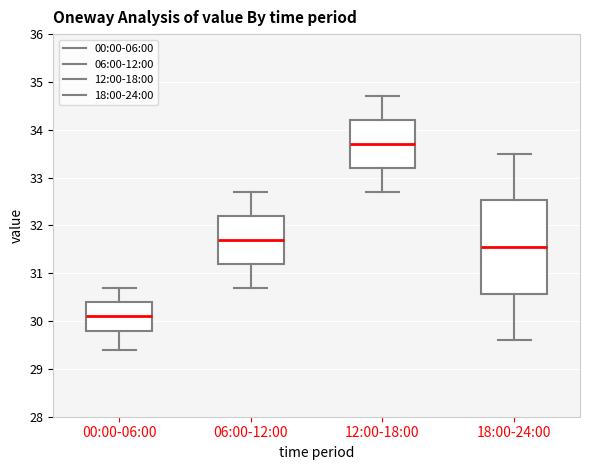

Reading left to right, transcribe this box plot: for each box, give where its median line is, the range the box spans, and where its two whiskers end, as read against the y-axis. The values are not printed on the chart, so give them approximately, as read against the axis.

00:00-06:00: median 30.1, box 29.8 to 30.4, whiskers 29.4 to 30.7
06:00-12:00: median 31.7, box 31.2 to 32.2, whiskers 30.7 to 32.7
12:00-18:00: median 33.7, box 33.2 to 34.2, whiskers 32.7 to 34.7
18:00-24:00: median 31.6, box 30.6 to 32.5, whiskers 29.6 to 33.5